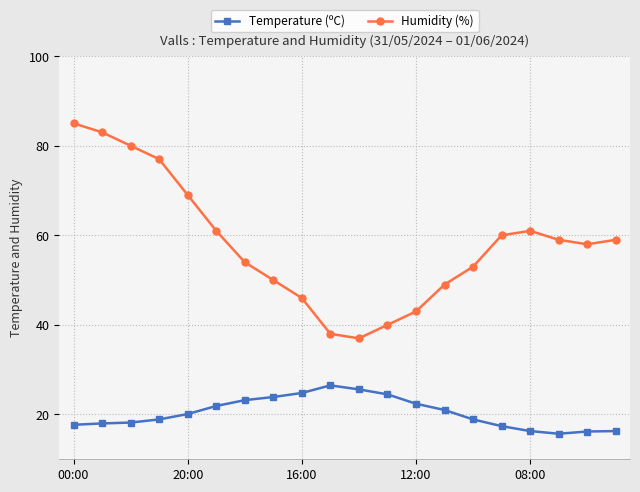

What are all the series names shown in the legend?

Temperature (ºC), Humidity (%)